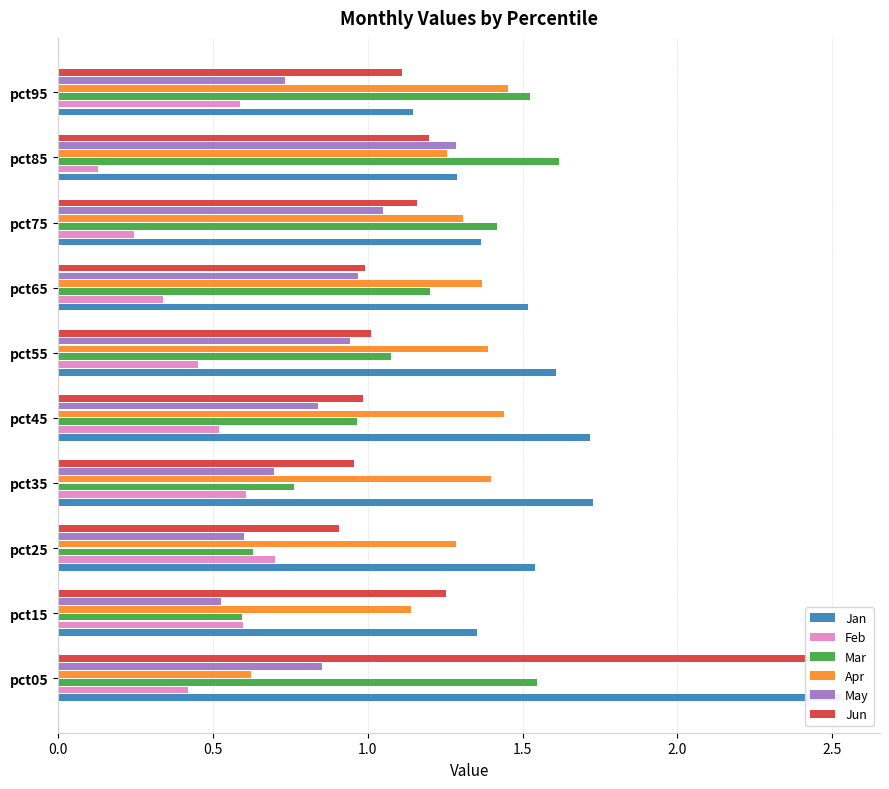

What is the sum of all Jan values?

15.8